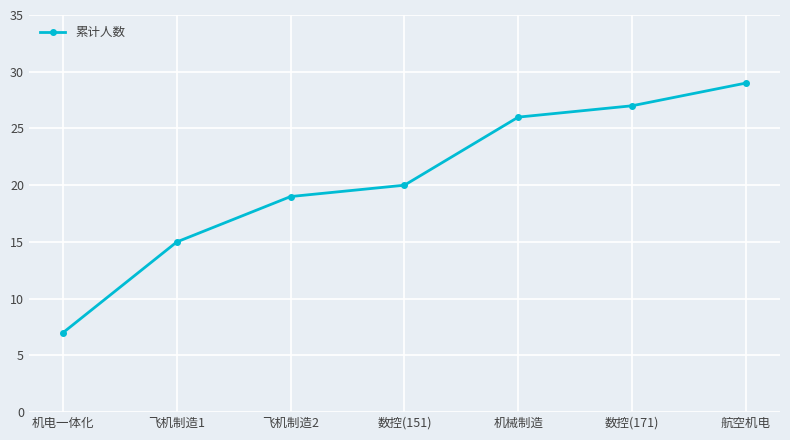

Which has a higher value, 航空机电 or 数控(171)?

航空机电